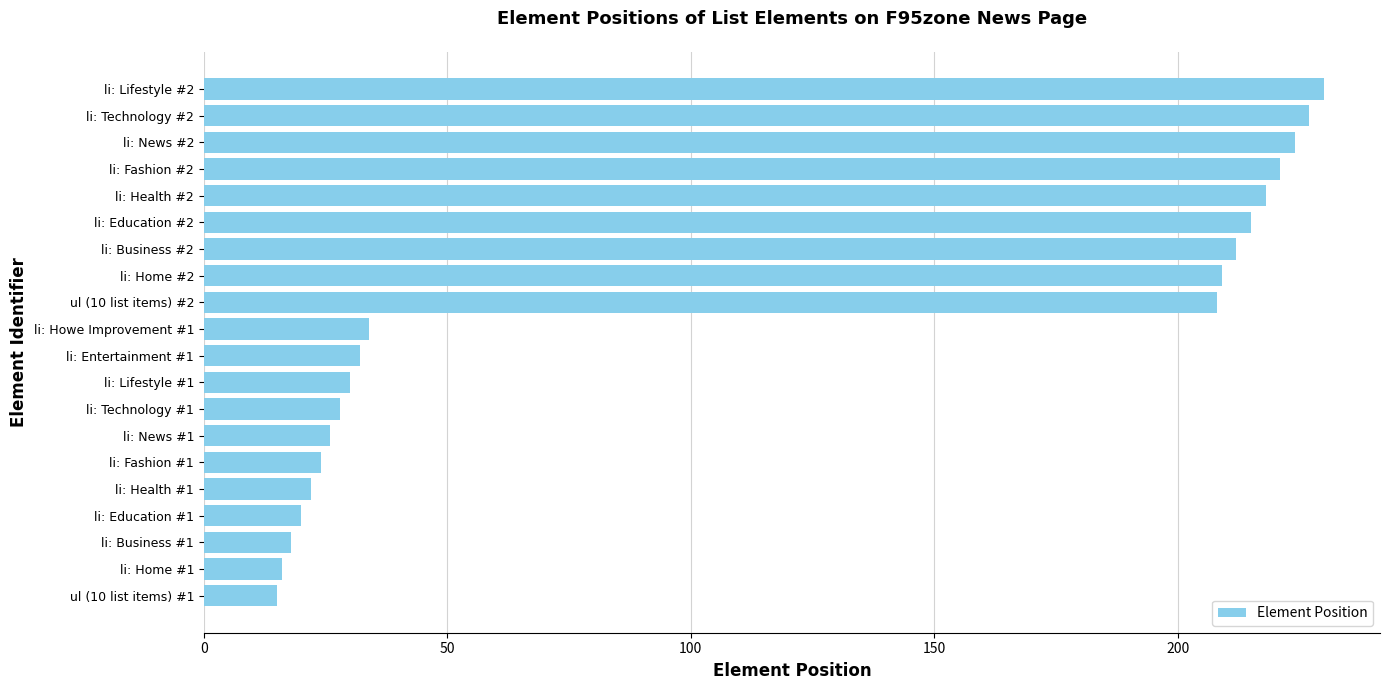

Approximately how many times larger is the value at li: Health #2 compared to li: Business #2?

1.0